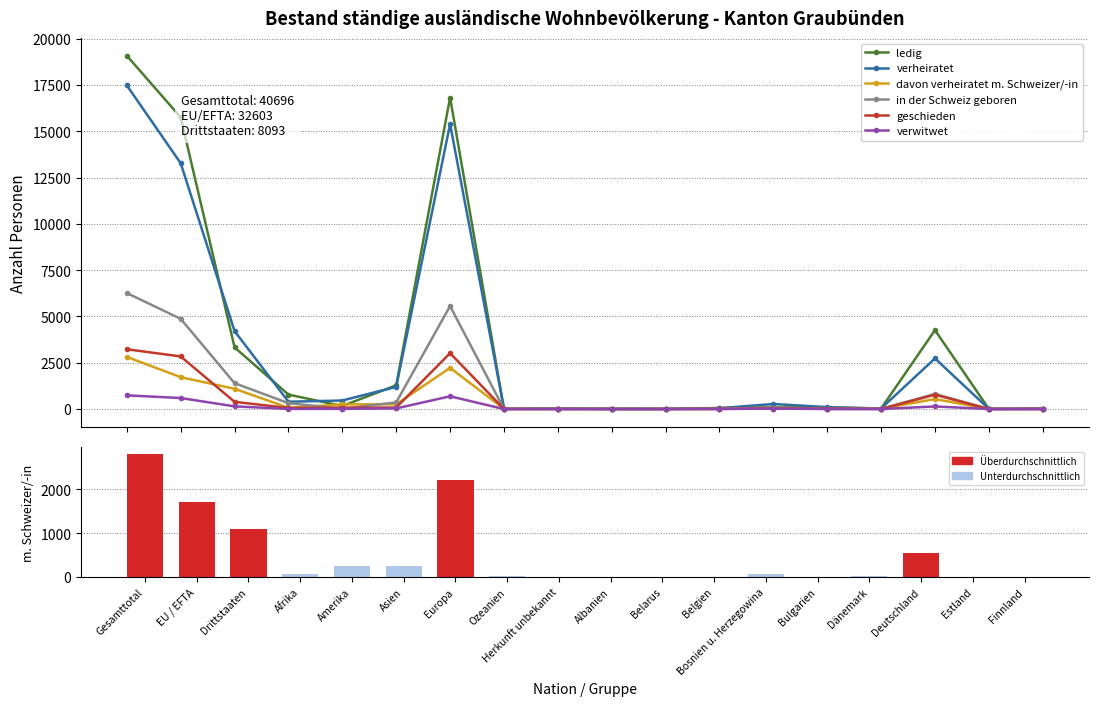

What is the total value across all series at Asien?

3211